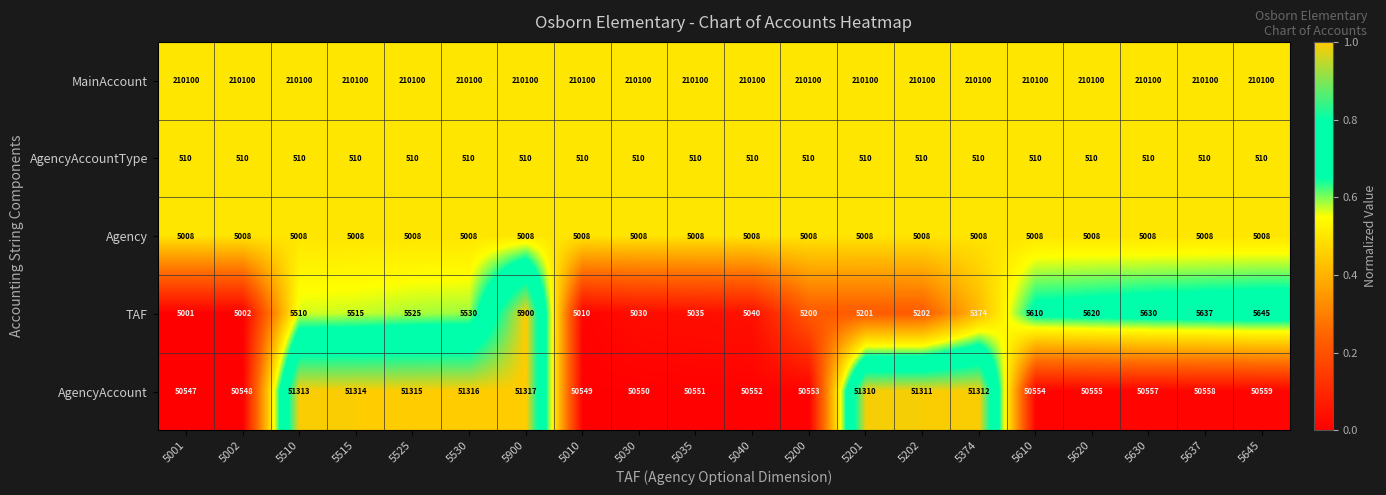

What is the maximum value for AgencyAccountType?

510